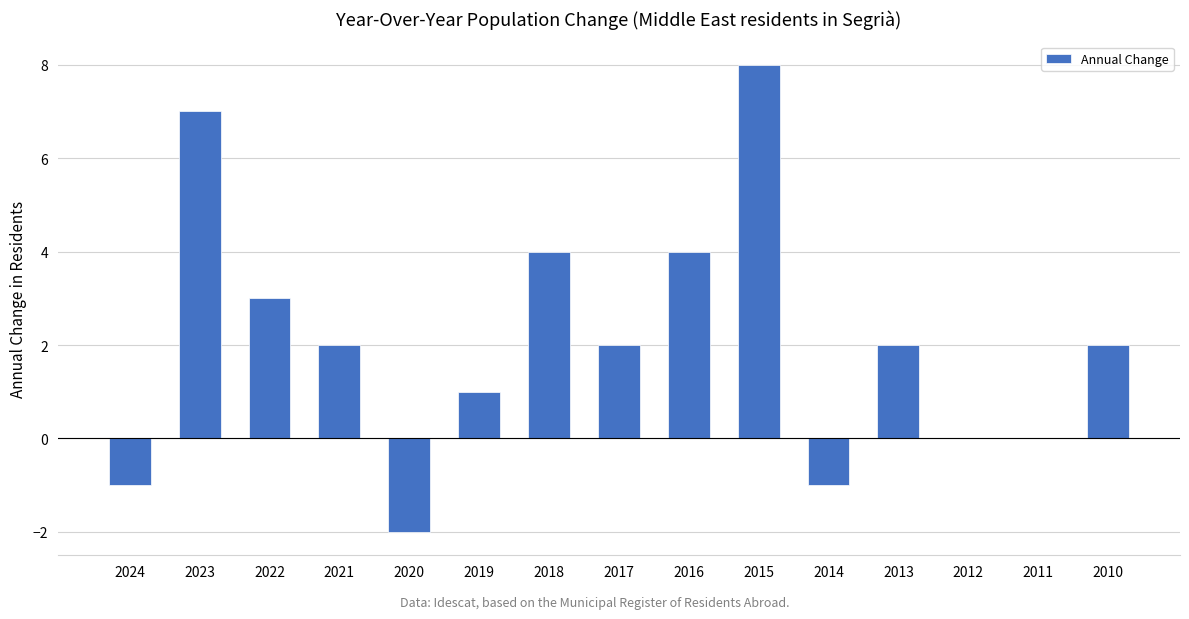

How many distinct data groups are displayed?

1